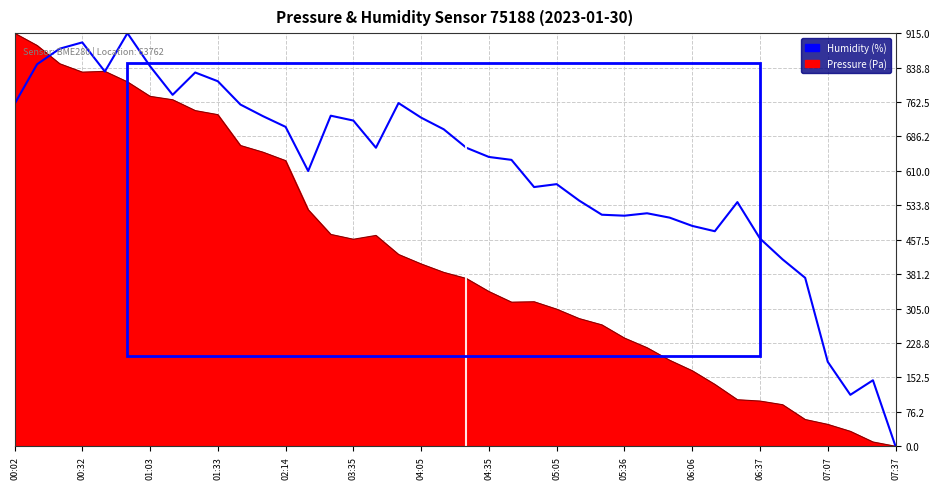

What is the maximum value shown in the chart?

915.0